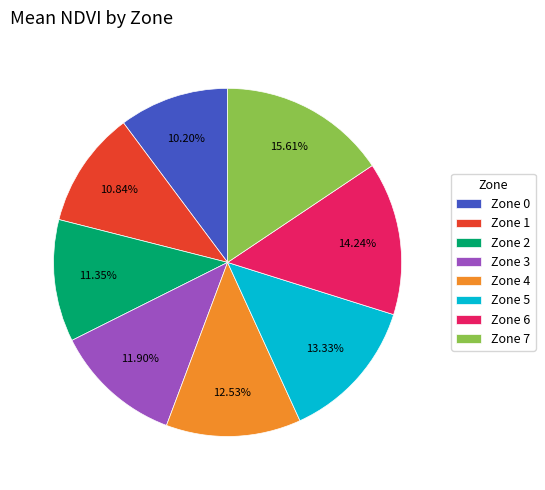

Is there any slice that represents more than half of the pie?

No